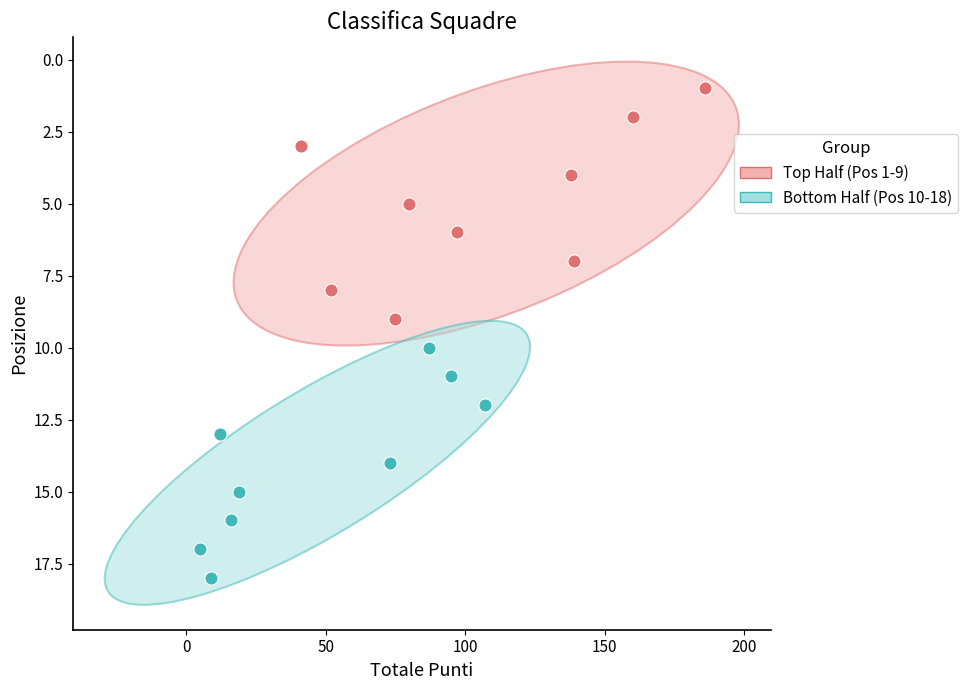

Which series contains the lowest Y value?

Top Half (Pos 1-9)